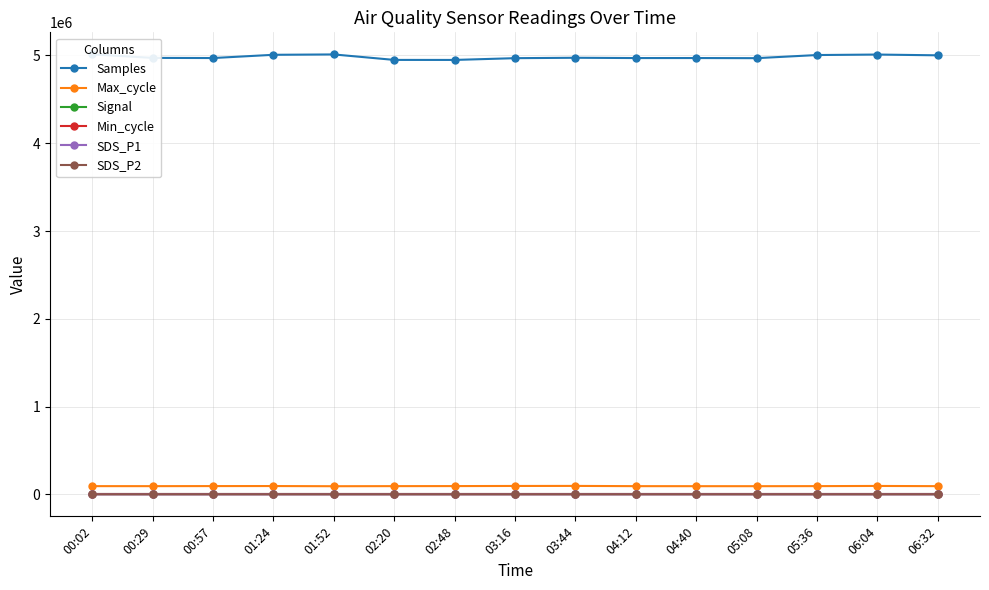

What position from the left is 05:36?

13